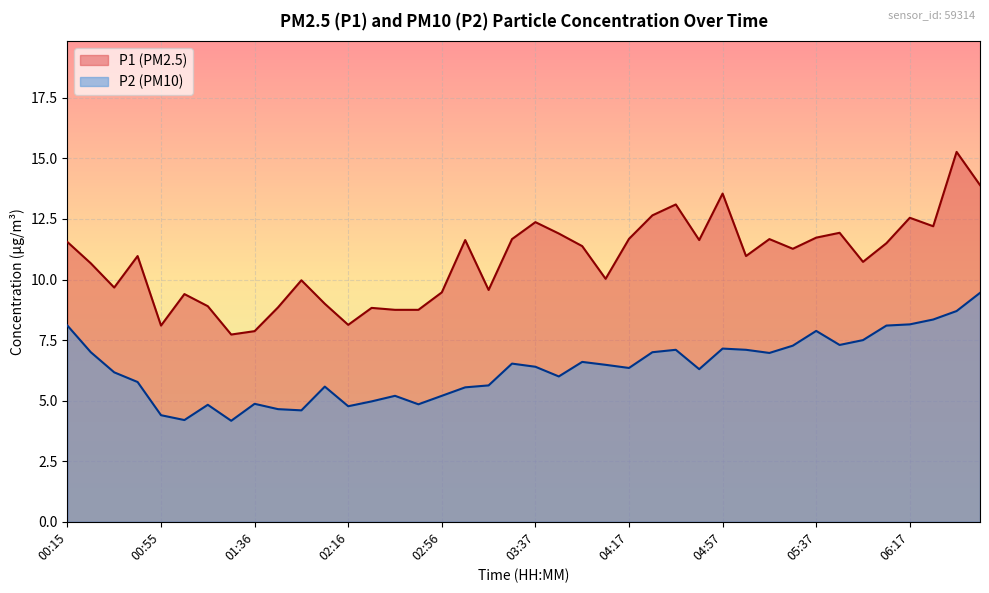

Where does the P1 series first go above 11?

00:15